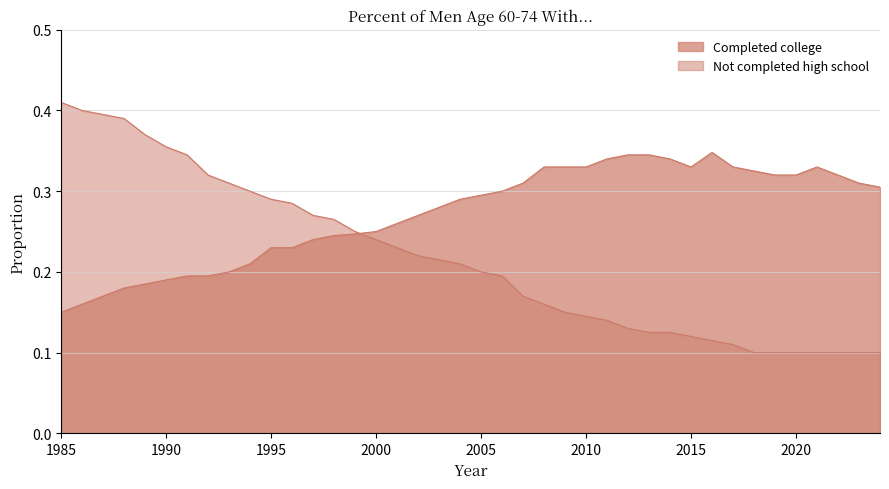

Reading left to right, what are all the values shown in this chart?

Completed college: 1985=0.1	1986=0.2	1987=0.2	1988=0.2	1989=0.2	1990=0.2	1991=0.2	1992=0.2	1993=0.2	1994=0.2	1995=0.2	1996=0.2	1997=0.2	1998=0.2	1999=0.2	2000=0.2	2001=0.3	2002=0.3	2003=0.3	2004=0.3	2005=0.3	2006=0.3	2007=0.3	2008=0.3	2009=0.3	2010=0.3	2011=0.3	2012=0.3	2013=0.3	2014=0.3	2015=0.3	2016=0.3	2017=0.3	2018=0.3	2019=0.3	2020=0.3	2021=0.3	2022=0.3	2023=0.3	2024=0.3
Not completed high school: 1985=0.4	1986=0.4	1987=0.4	1988=0.4	1989=0.4	1990=0.4	1991=0.3	1992=0.3	1993=0.3	1994=0.3	1995=0.3	1996=0.3	1997=0.3	1998=0.3	1999=0.2	2000=0.2	2001=0.2	2002=0.2	2003=0.2	2004=0.2	2005=0.2	2006=0.2	2007=0.2	2008=0.2	2009=0.1	2010=0.1	2011=0.1	2012=0.1	2013=0.1	2014=0.1	2015=0.1	2016=0.1	2017=0.1	2018=0.1	2019=0.1	2020=0.1	2021=0.1	2022=0.1	2023=0.1	2024=0.1